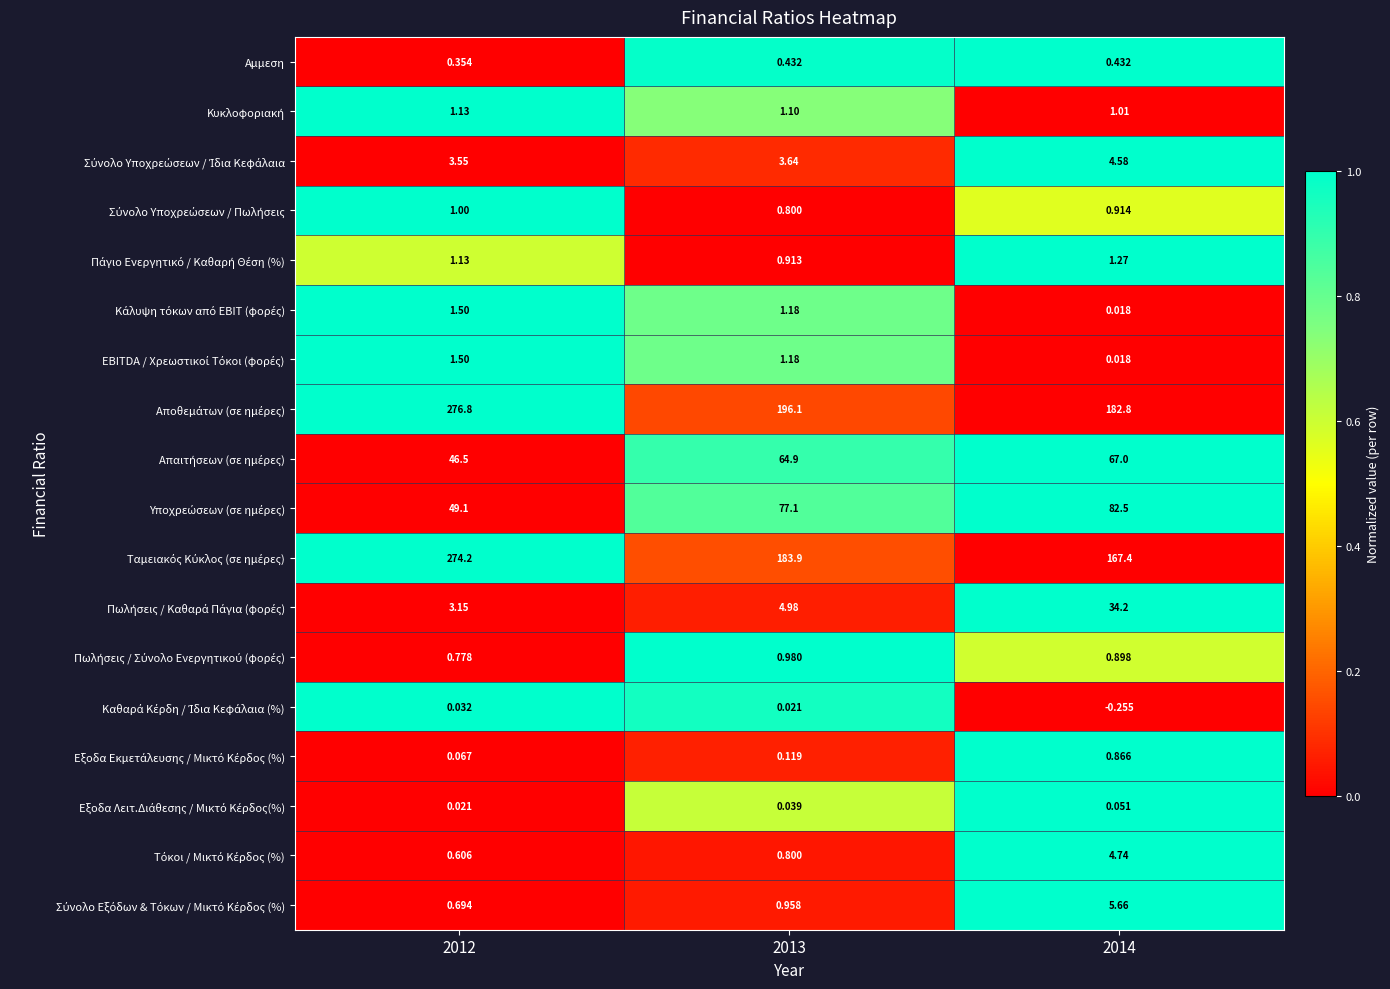

How many data points does each series have?

3